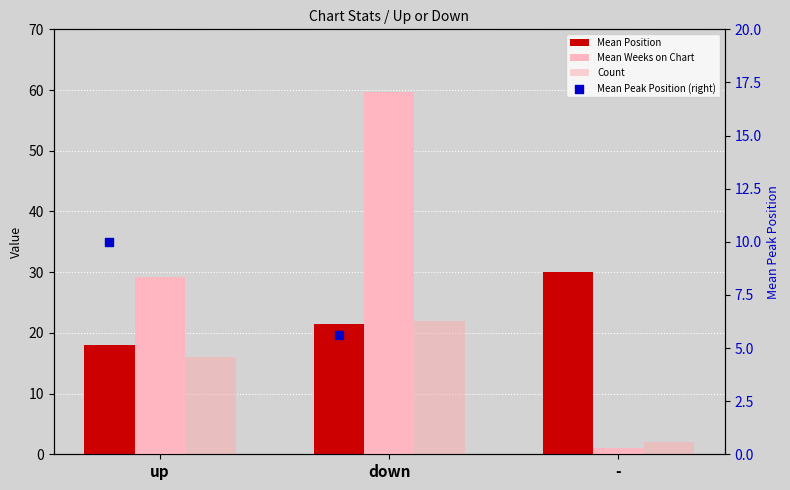

Which series has the widest spread of Y values?

Mean Weeks on Chart